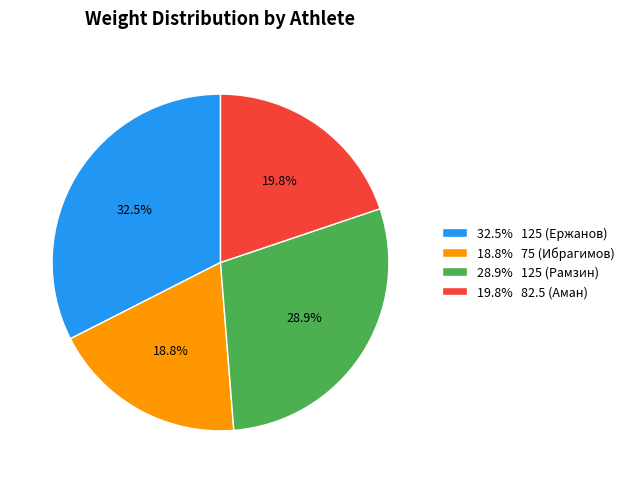

Between 19.8% 82.5 (Аман) and 28.9% 125 (Рамзин), which is larger?

28.9% 125 (Рамзин)